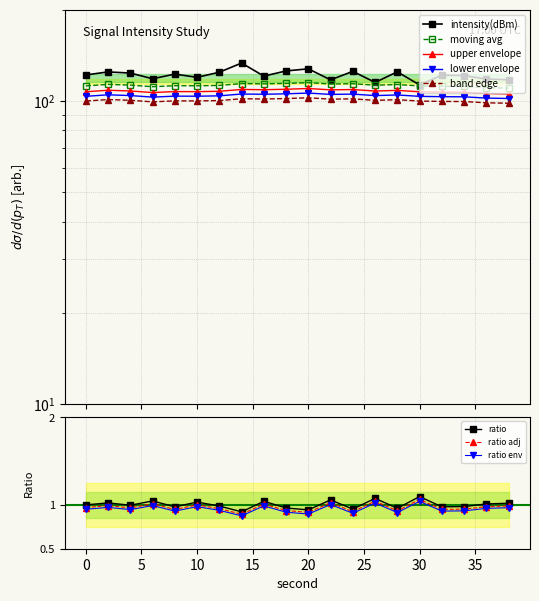

At which category does moving_avg reach its first local valley?

6